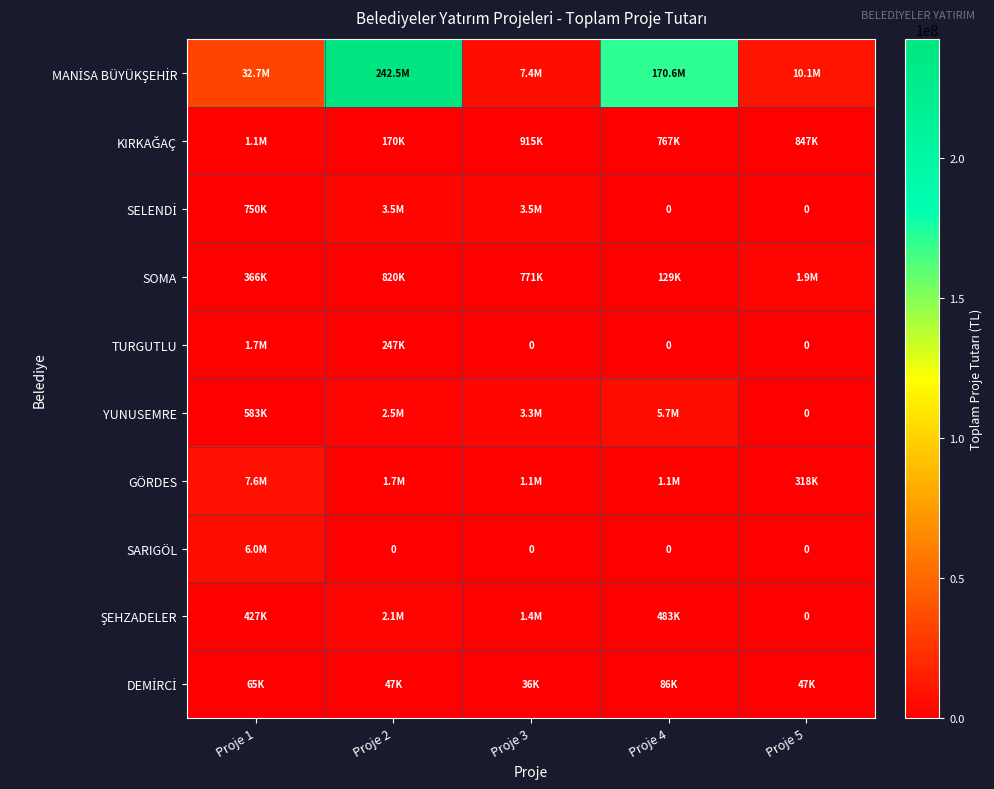

True or false: SARIGÖL has a value of -3683416.9 at Proje 4.

False